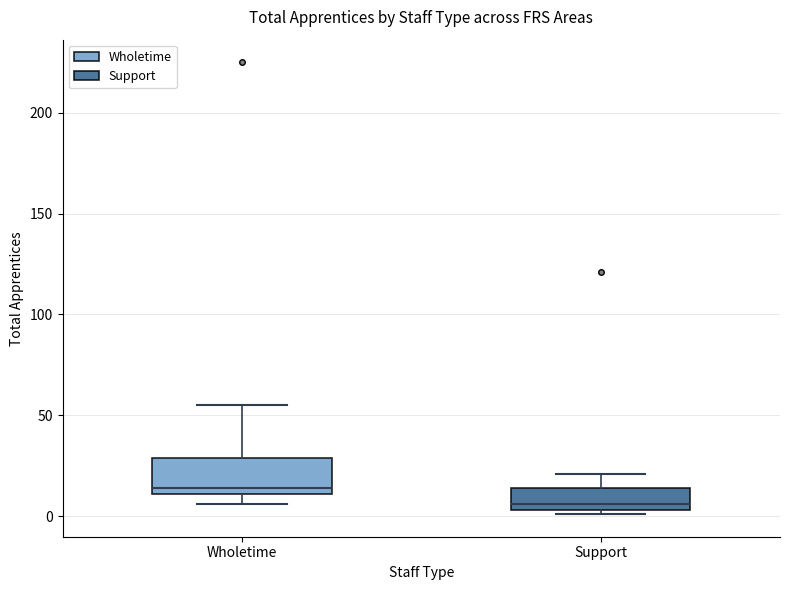

Where is the lower edge of the box for Wholetime on the y-axis? The values are not printed on the chart, so give them approximately, as read against the axis.

10